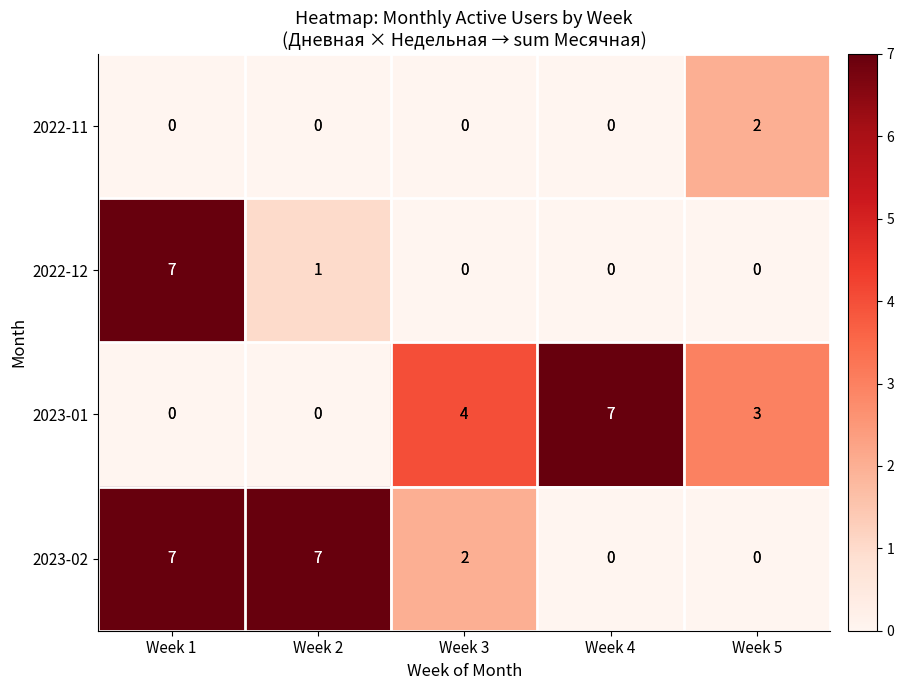

What is the spread (max minus min) of values at Week 1?

7